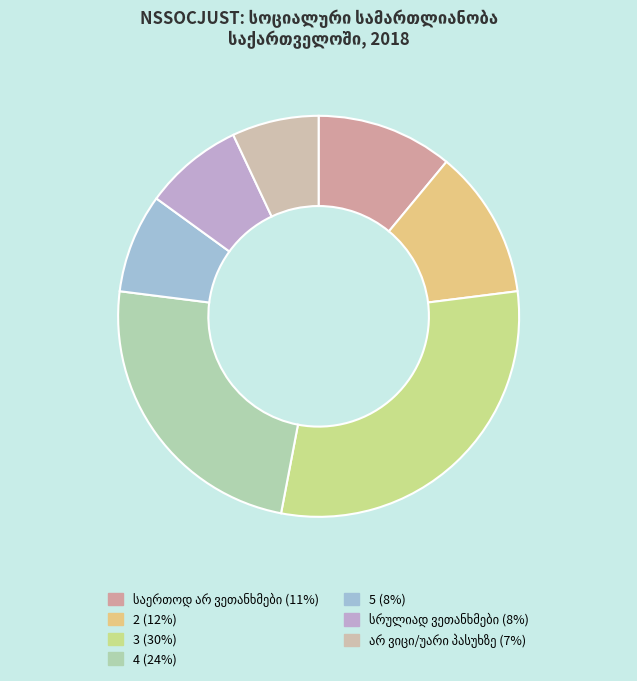

Do საერთოდ არ ვეთანხმები (11%) and სრულიად ვეთანხმები (8%) together represent more than half of the pie?

No